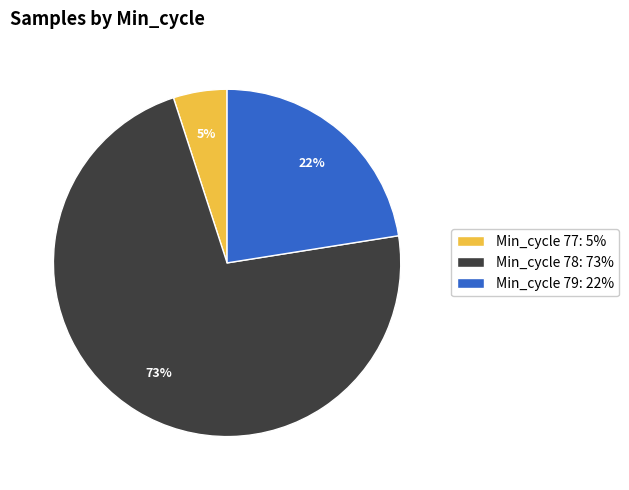

Rank the categories by value from highest to lowest.

Min_cycle 78: 73%, Min_cycle 79: 22%, Min_cycle 77: 5%